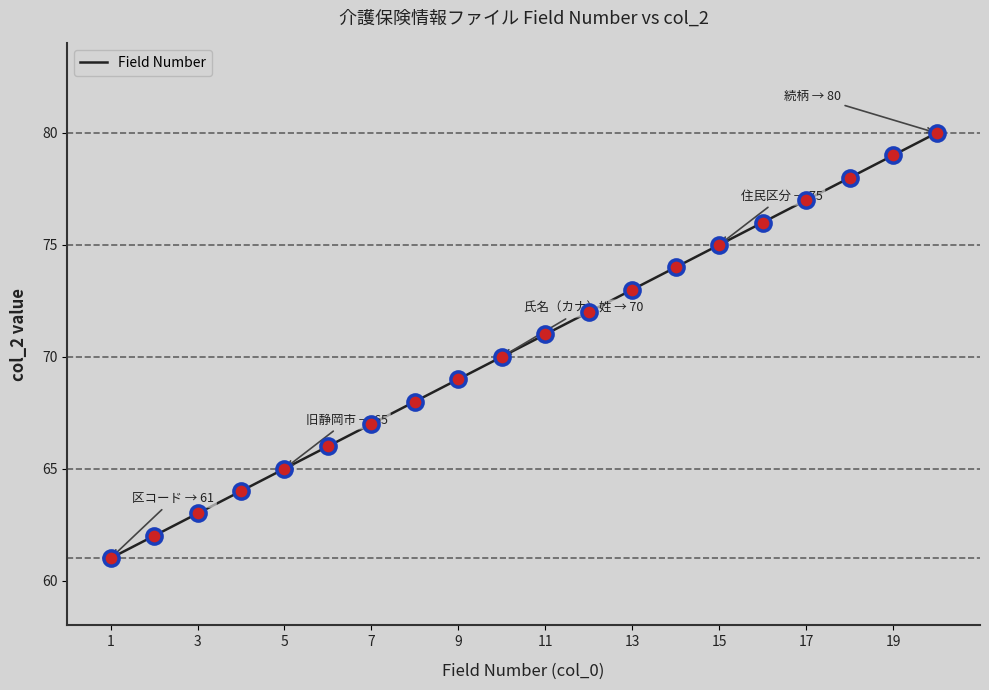

What is the maximum value shown in the chart?

80